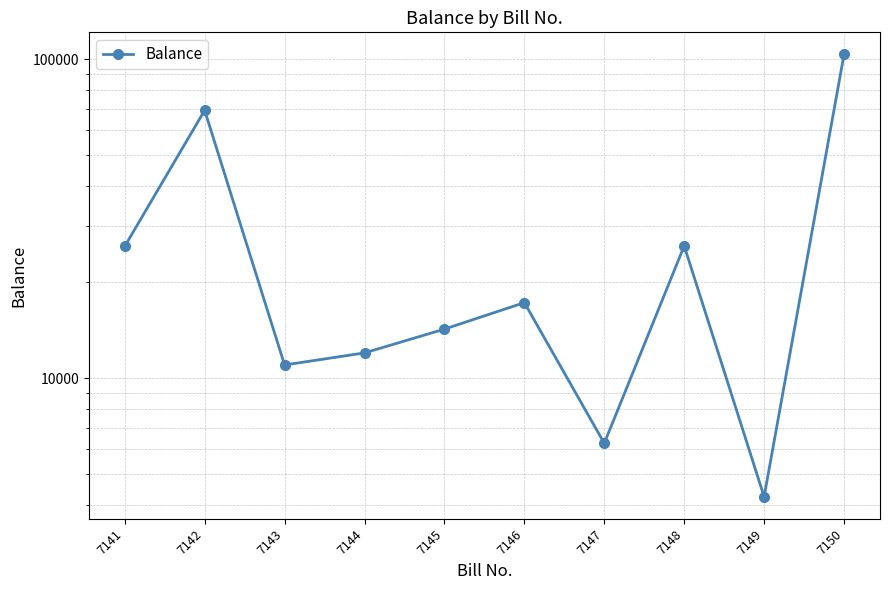

Reading left to right, what are all the values shown in this chart?

7141=25900	7142=69130	7143=11000	7144=12000	7145=14250	7146=17250	7147=6250	7148=25980	7149=4250	7150=103475